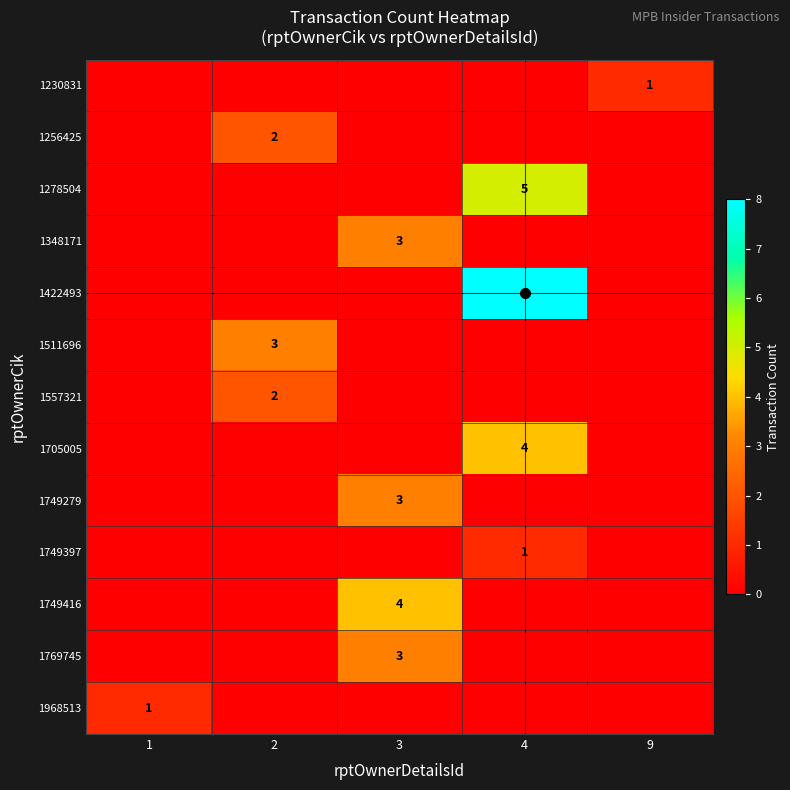

Between 2 and 9, which is larger?

9